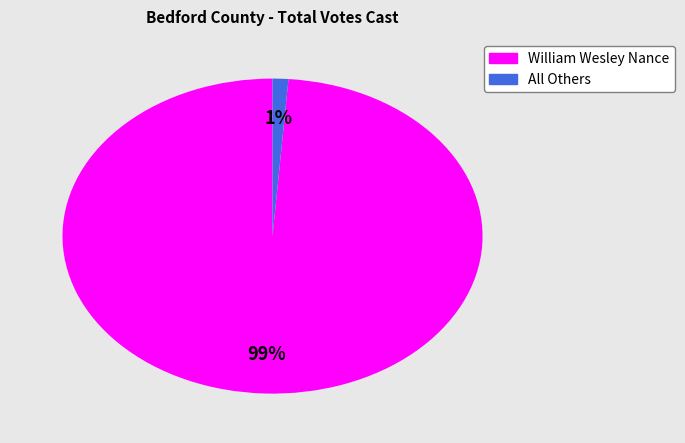

How many segments does this pie chart have?

2